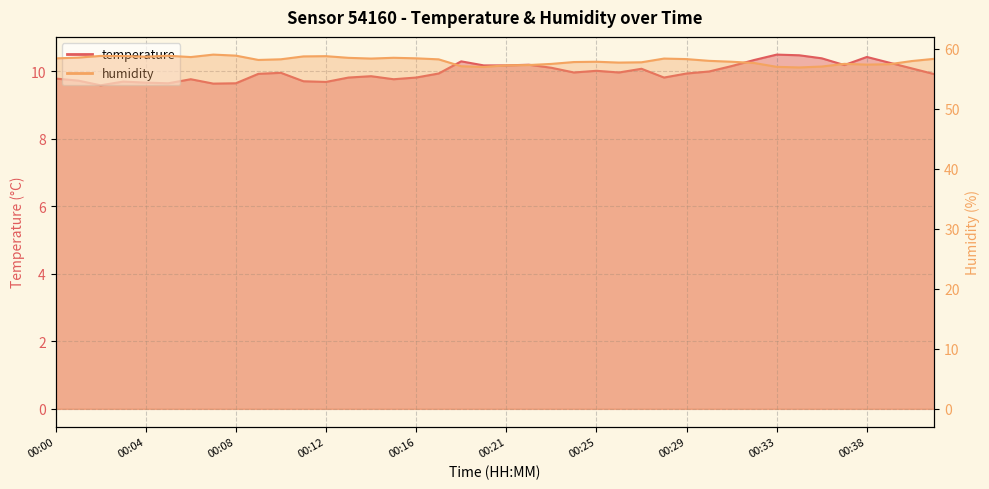

At how many categories does at least one series exceed 29?

40